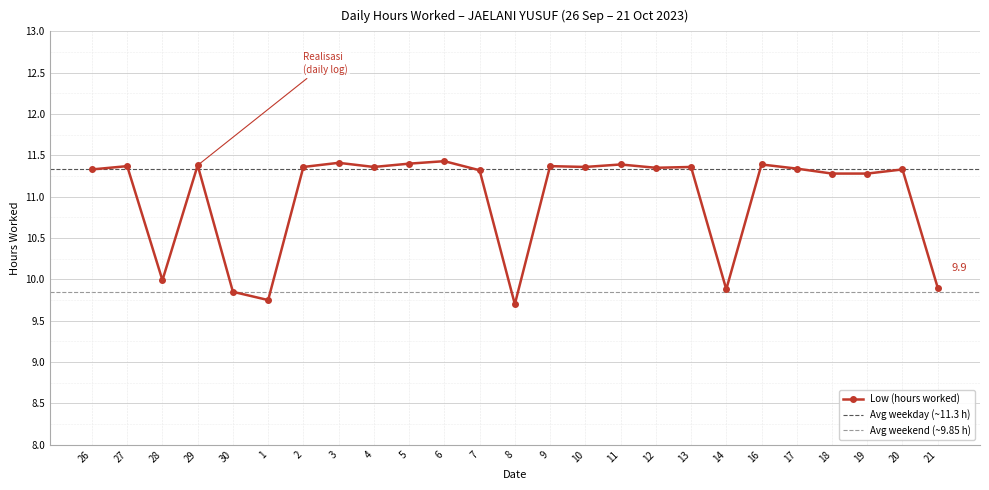

List the labels in order of value, smallest first.

8, 1, 30, 14, 21, 28, 18, 19, 7, 26, 20, 17, 12, 2, 4, 10, 13, 27, 9, 29, 11, 16, 5, 3, 6